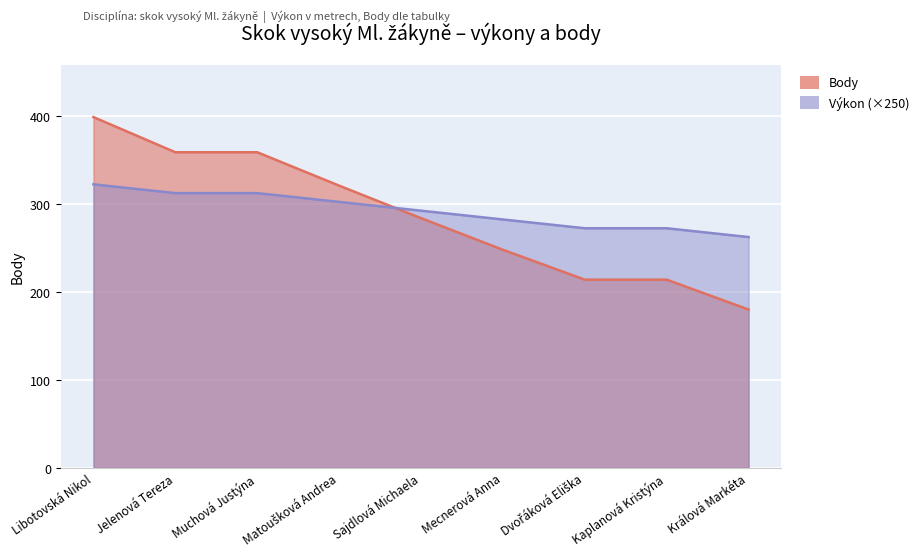

What is the difference between the highest and lowest values at Muchová Justýna?

46.5